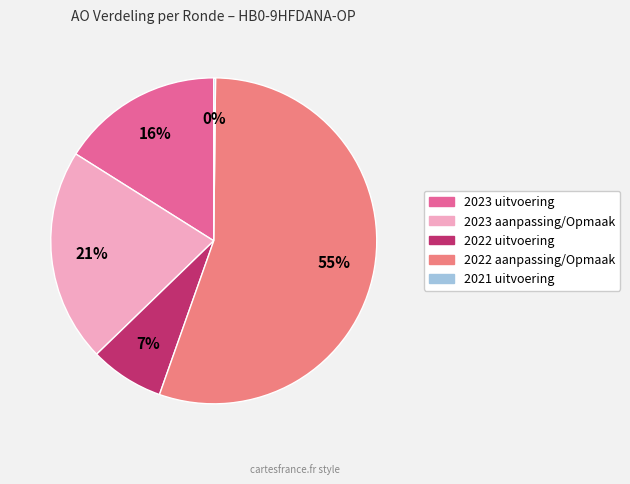

What is the largest slice in the pie chart?

2022 aanpassing/Opmaak